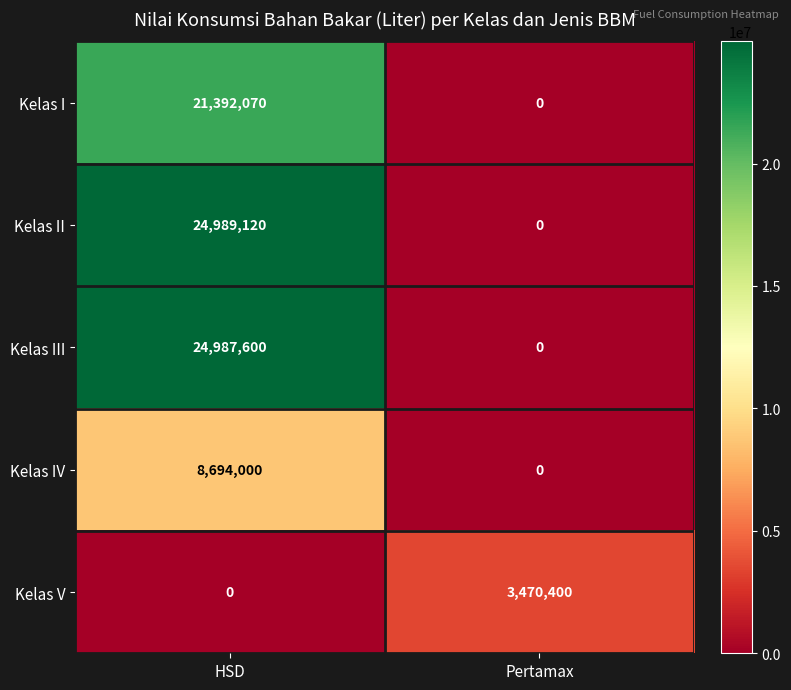

Which category has the lowest value in the Kelas IV series?

Pertamax